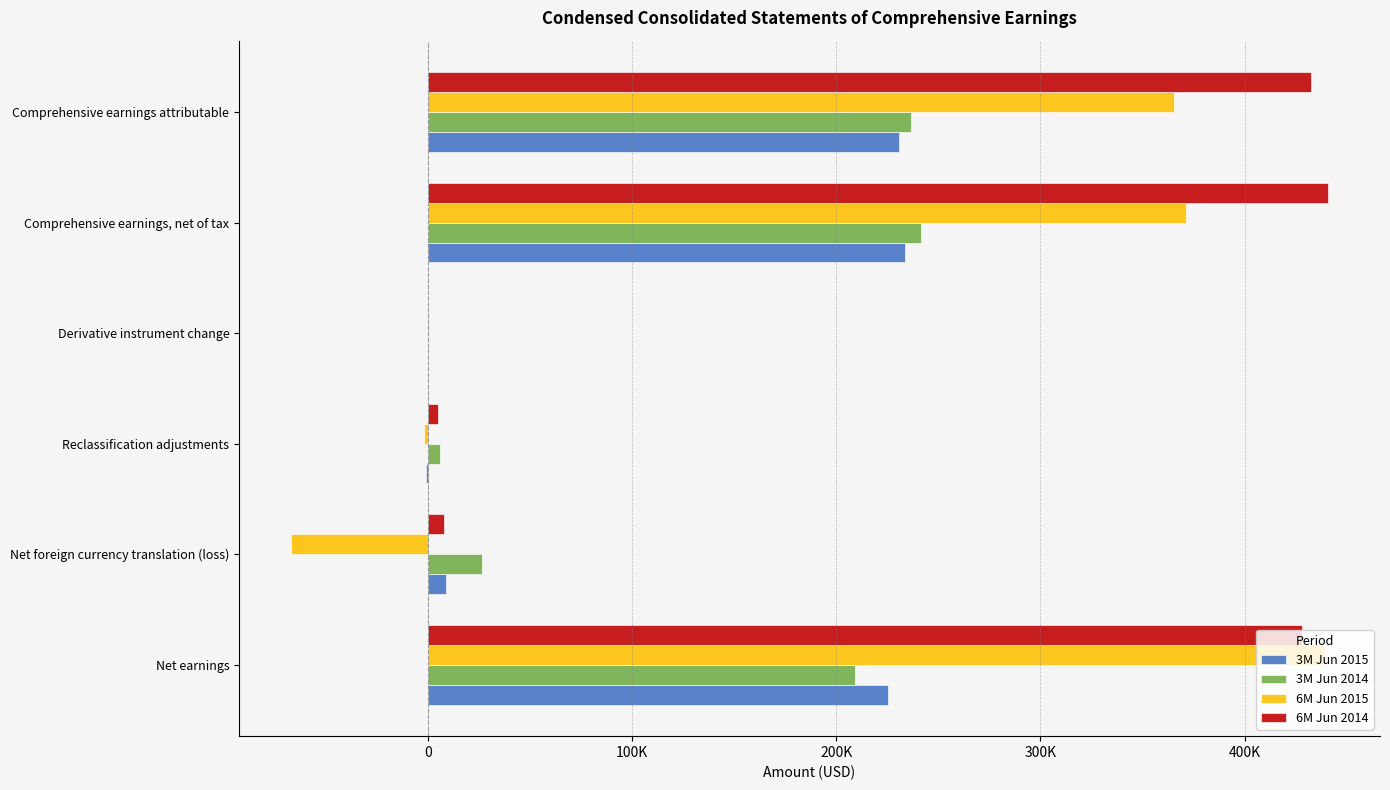

What are all the series names shown in the legend?

3M Jun 2015, 3M Jun 2014, 6M Jun 2015, 6M Jun 2014